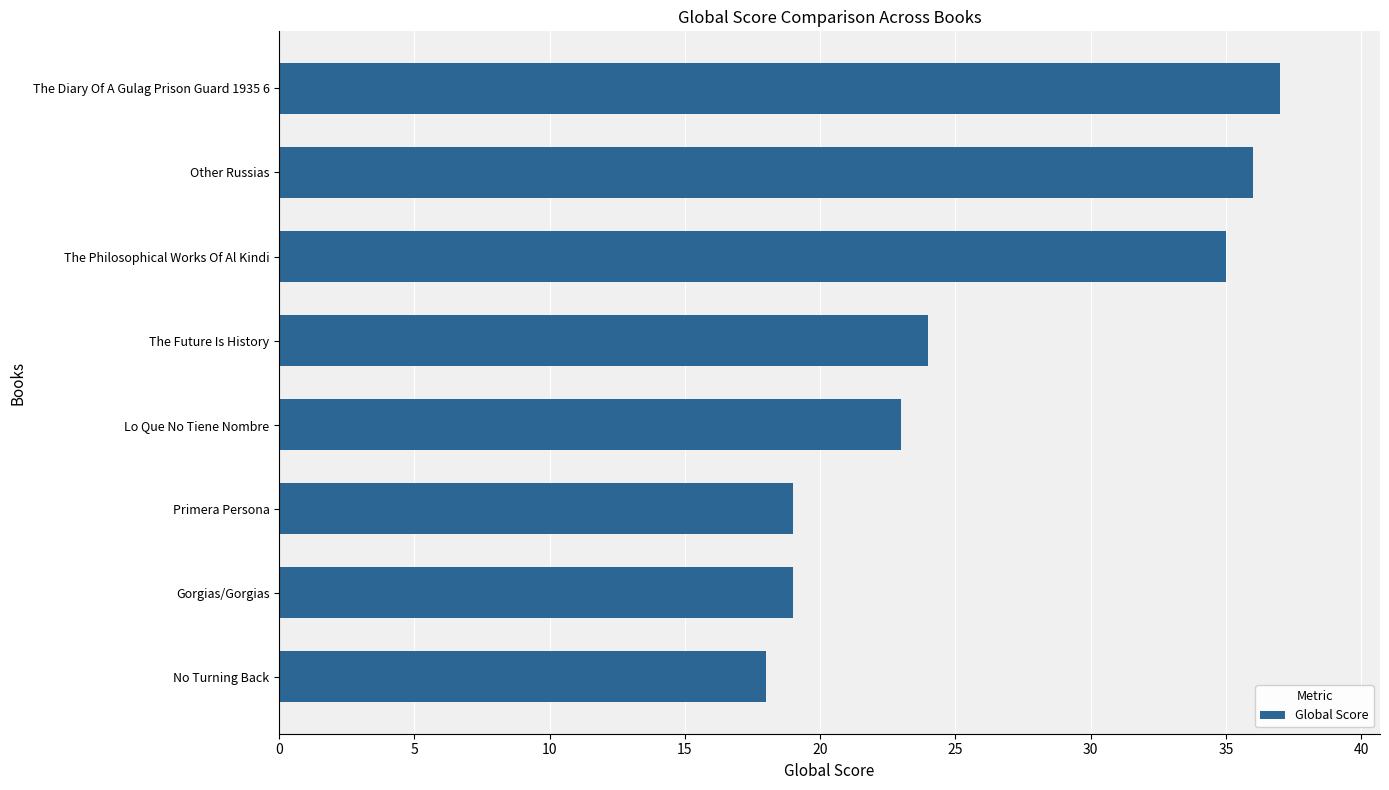

Which has a higher value, Gorgias/Gorgias or The Future Is History?

The Future Is History